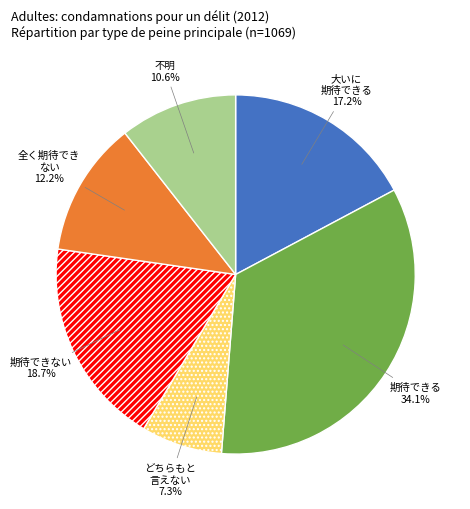

Does どちらもと 言えない 7.3% account for over 50% of the chart?

No